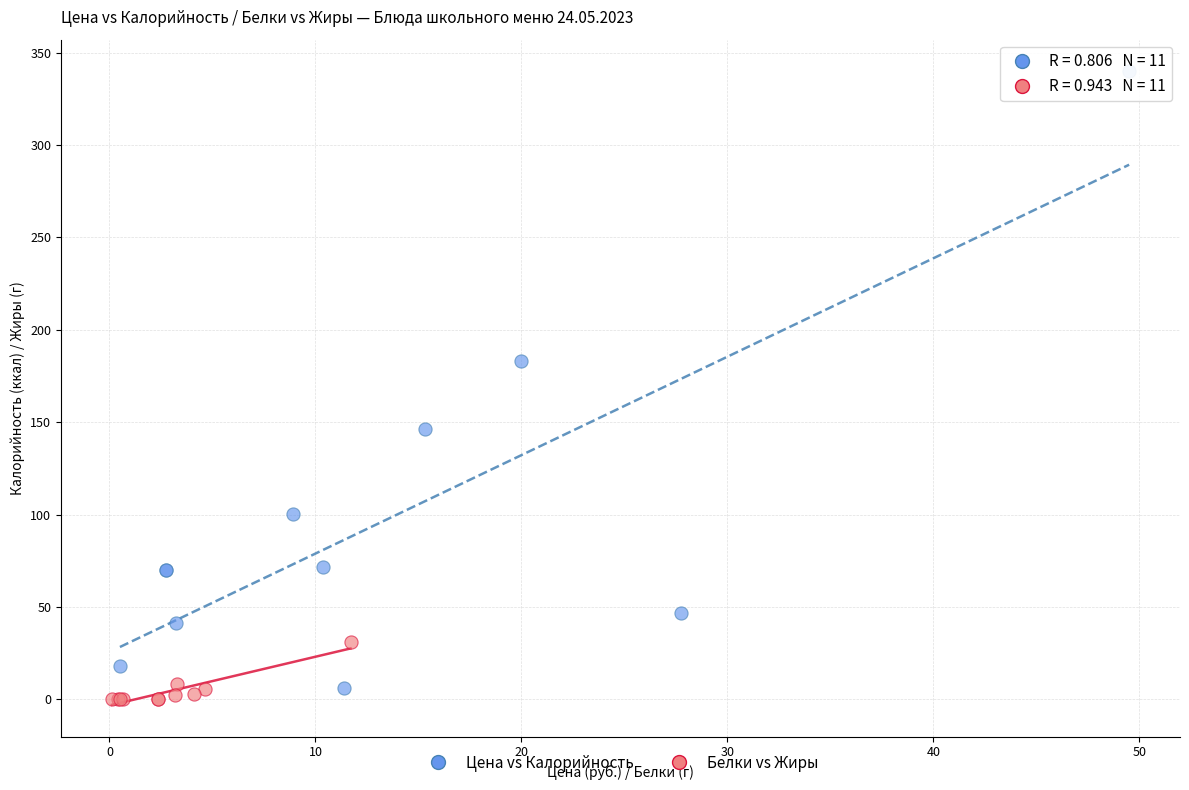

Which series has the widest spread of Y values?

Цена vs Калорийность